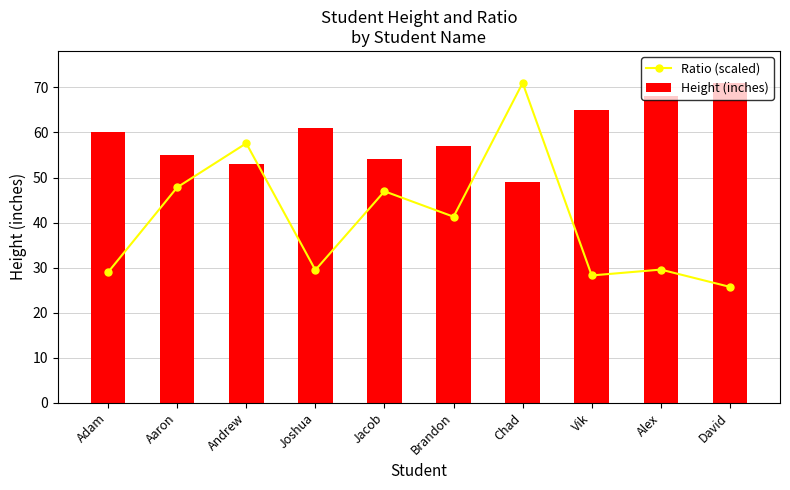

How many distinct data groups are displayed?

2